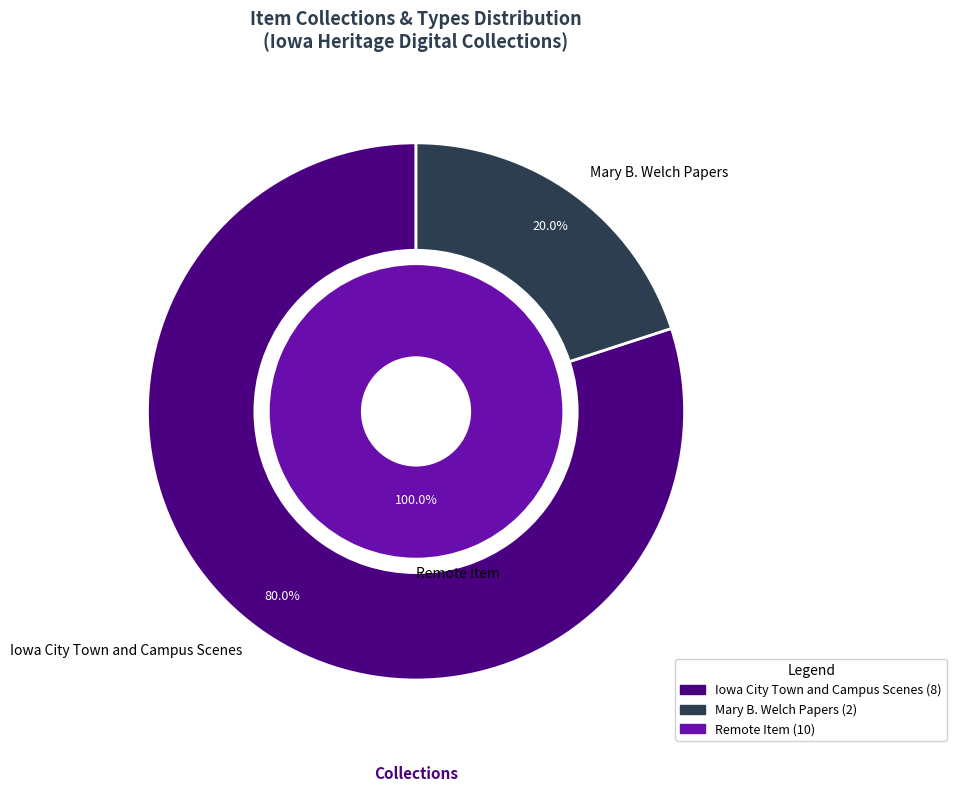

The Iowa City Town and Campus Scenes slice represents 6% of the pie. True or false?

False